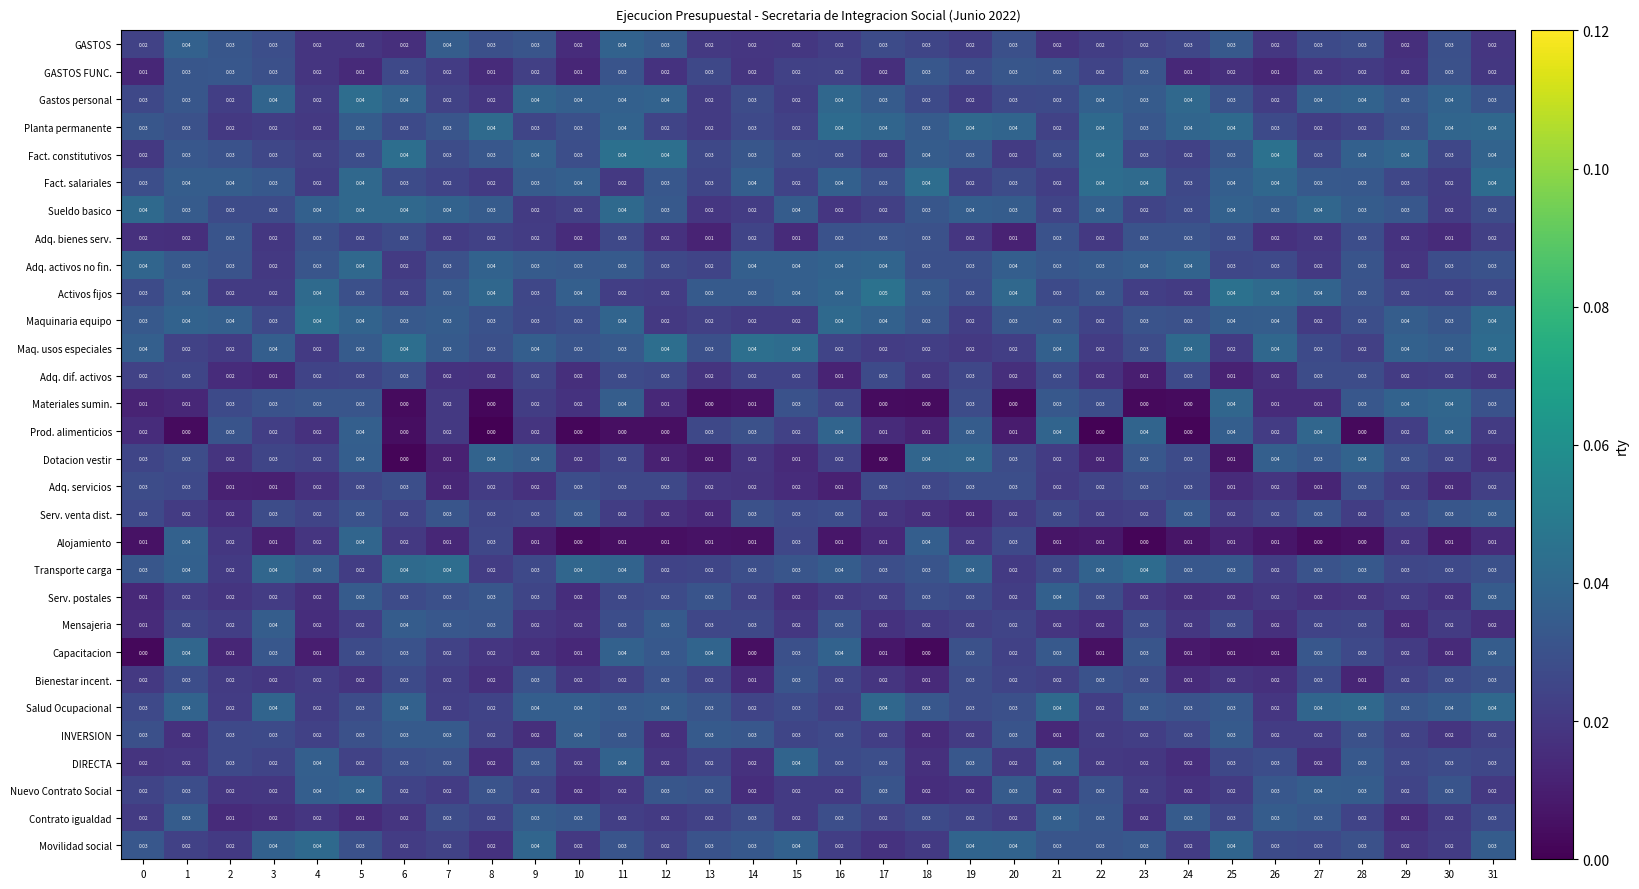

Is the value of Mensajeria at 1 greater than the value of DIRECTA at 2?

No